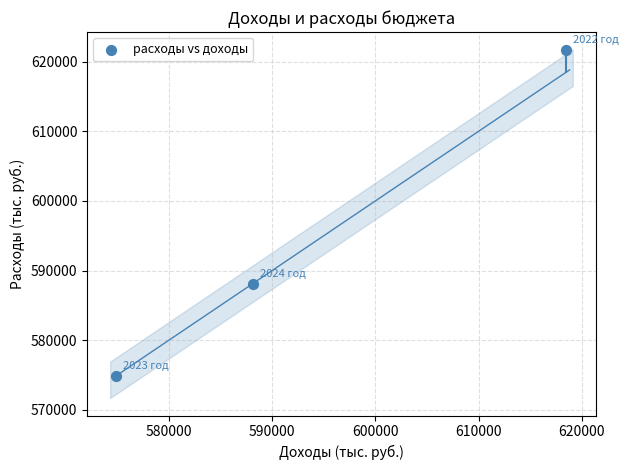

What is the range of X values (max minus min)?

43625.5